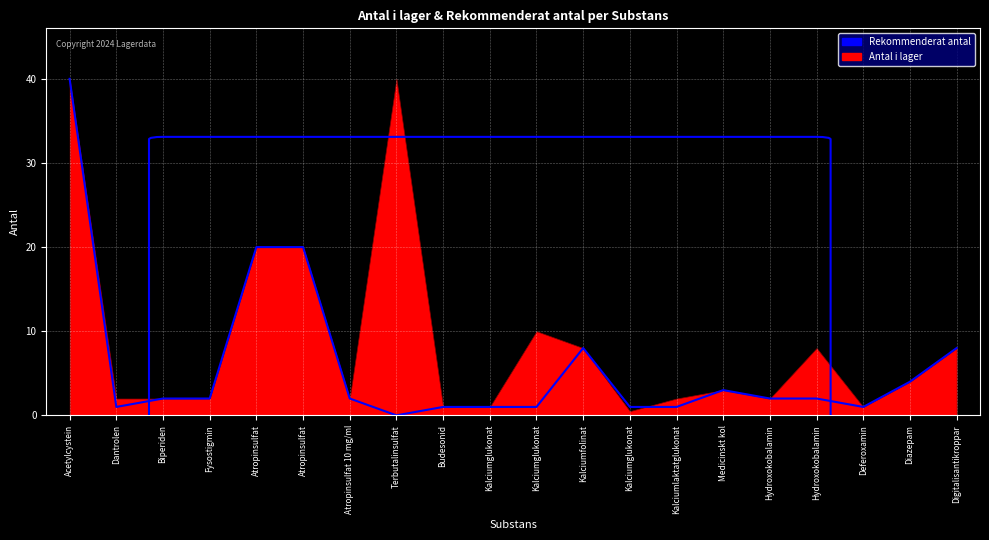

Read the value at Digitalisantikroppar.

8